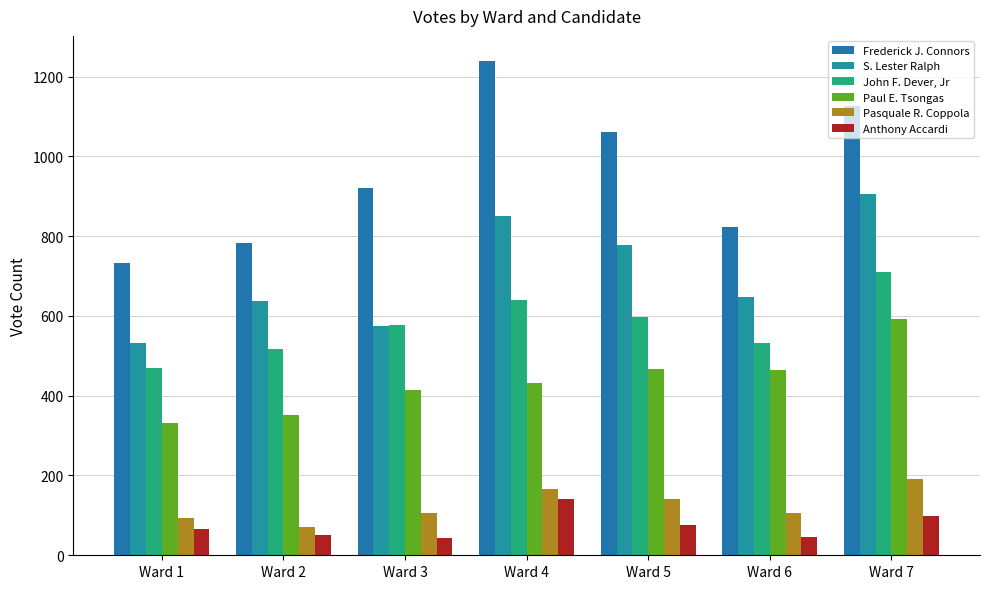

Reading left to right, transcribe all the data shown in this chart.

Frederick J. Connors: Ward 1=733	Ward 2=782	Ward 3=920	Ward 4=1240	Ward 5=1061	Ward 6=822	Ward 7=1126
S. Lester Ralph: Ward 1=532	Ward 2=638	Ward 3=576	Ward 4=851	Ward 5=777	Ward 6=647	Ward 7=906
John F. Dever, Jr: Ward 1=470	Ward 2=517	Ward 3=578	Ward 4=641	Ward 5=598	Ward 6=531	Ward 7=709
Paul E. Tsongas: Ward 1=331	Ward 2=351	Ward 3=414	Ward 4=433	Ward 5=468	Ward 6=465	Ward 7=593
Pasquale R. Coppola: Ward 1=94	Ward 2=71	Ward 3=107	Ward 4=167	Ward 5=142	Ward 6=106	Ward 7=190
Anthony Accardi: Ward 1=67	Ward 2=51	Ward 3=43	Ward 4=142	Ward 5=75	Ward 6=47	Ward 7=99